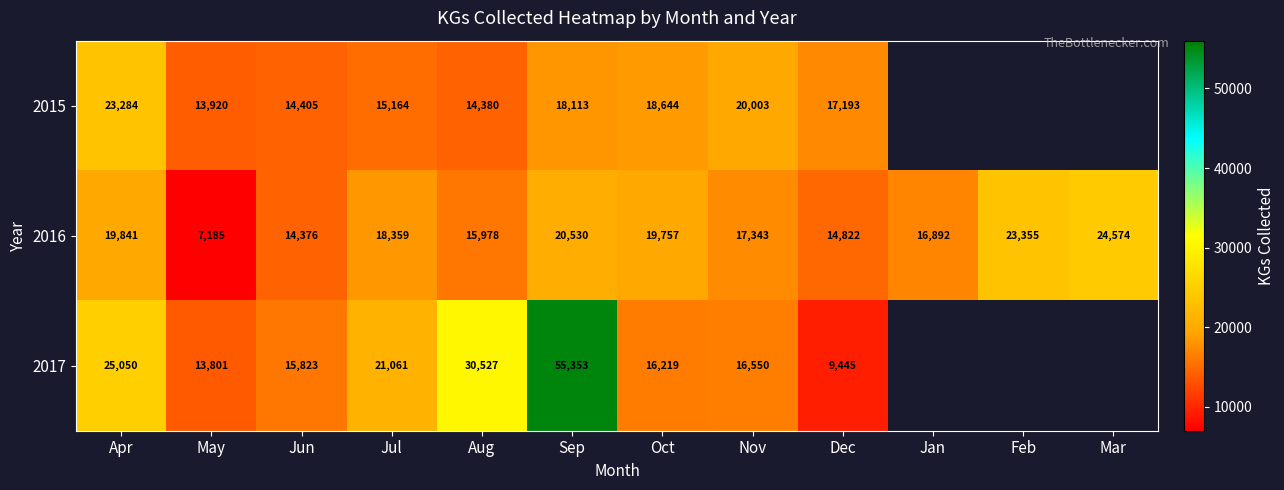

The 2016 series shows 7482 at Dec. True or false?

False